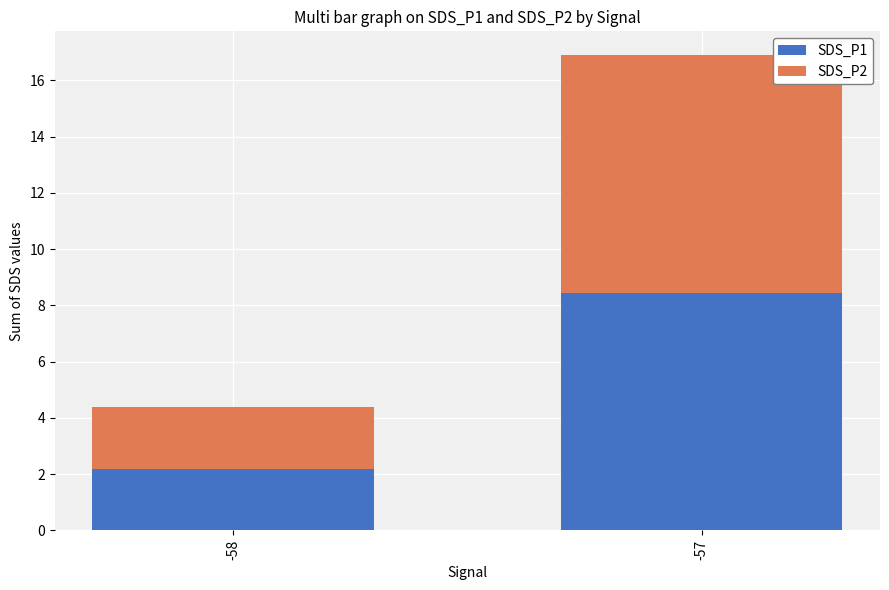

Where does the SDS_P1 series first go above 8?

-57